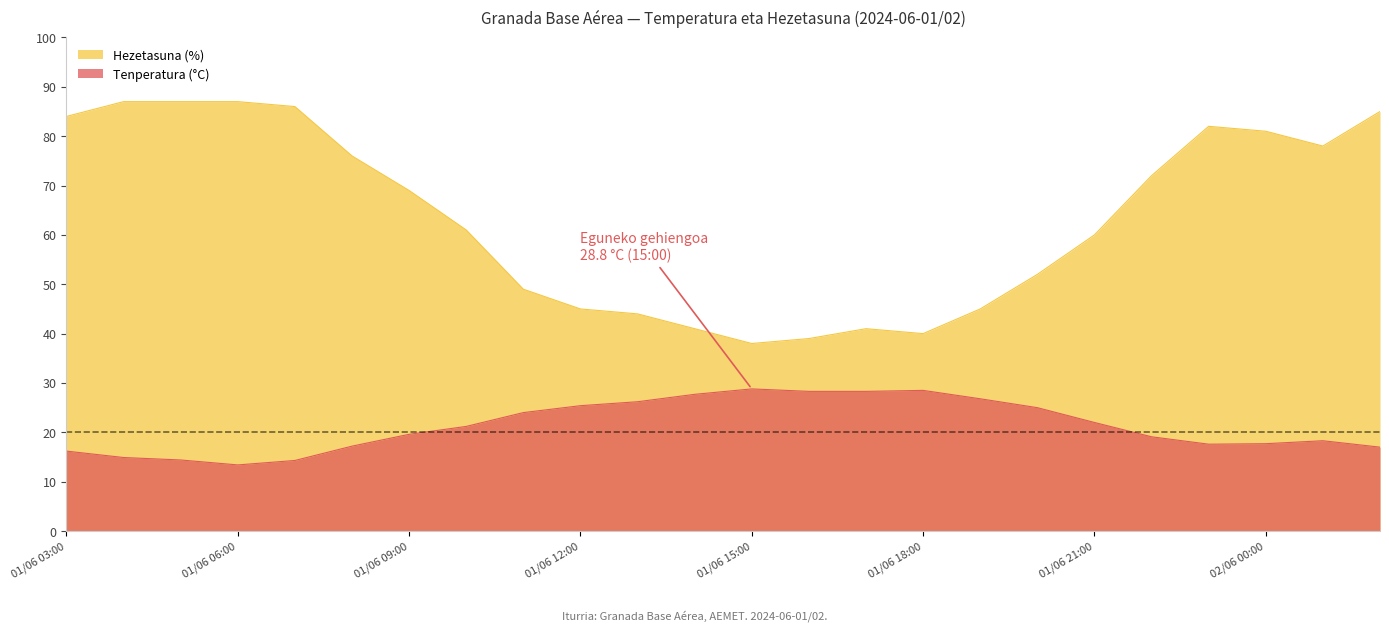

What is the spread (max minus min) of values at 01/06 09:00?

49.4